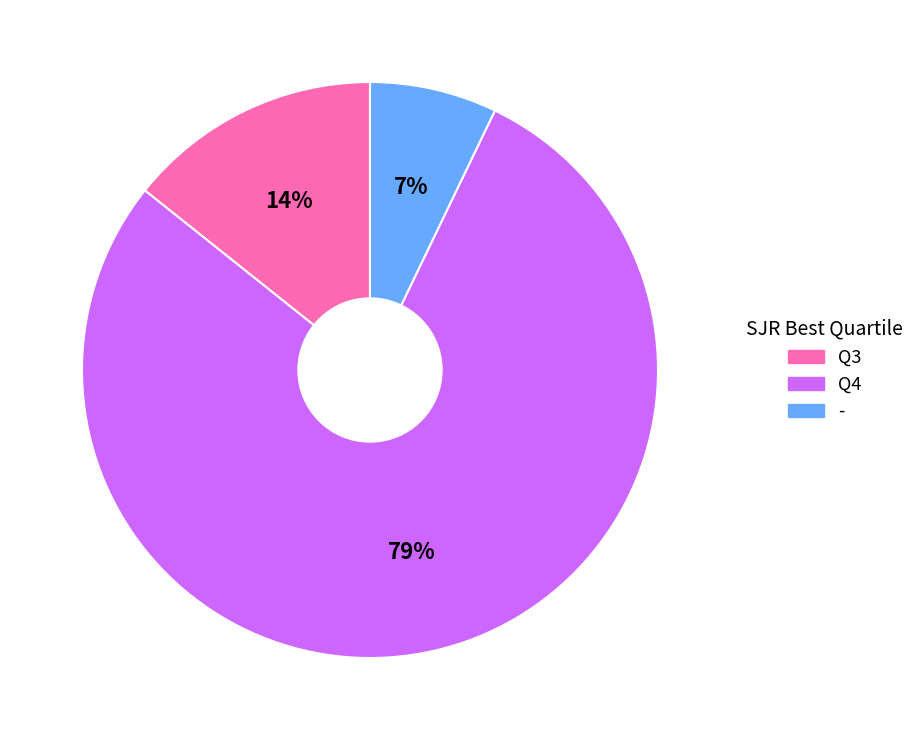

Which slice is the smallest?

-